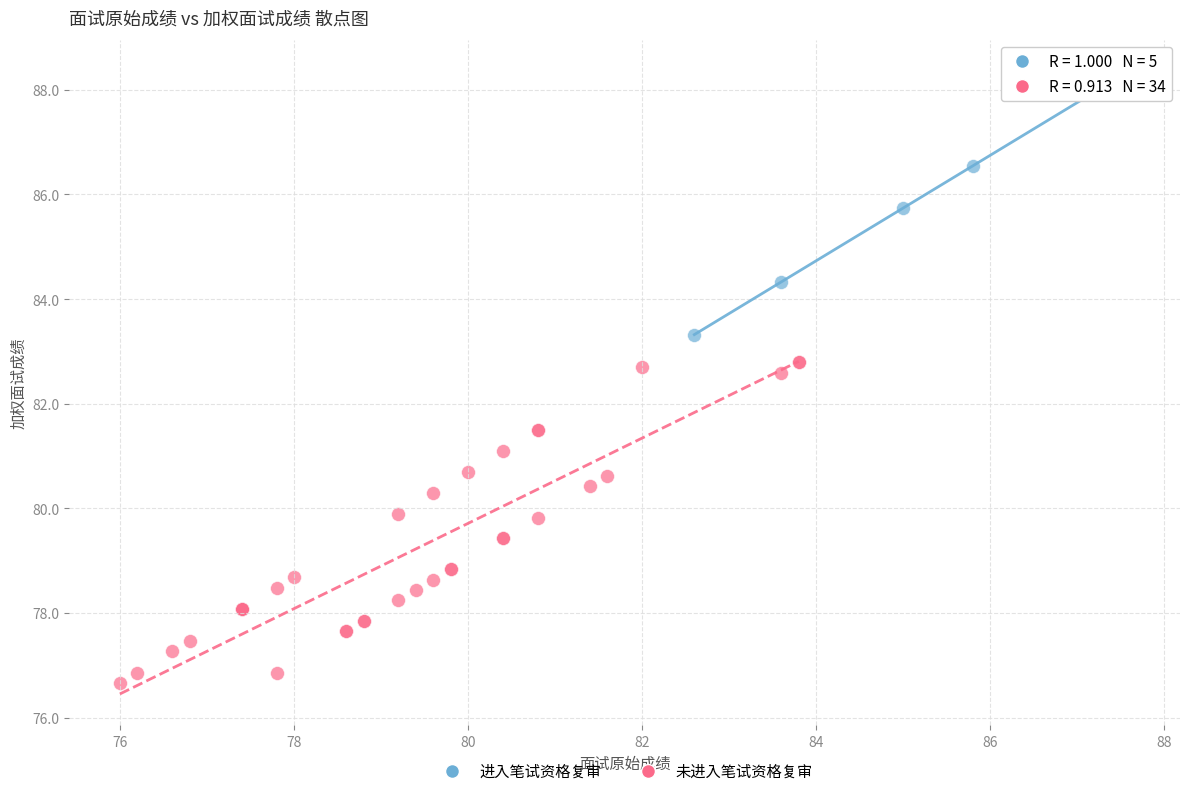

What are all the series names shown in the legend?

进入笔试资格复审, 未进入笔试资格复审